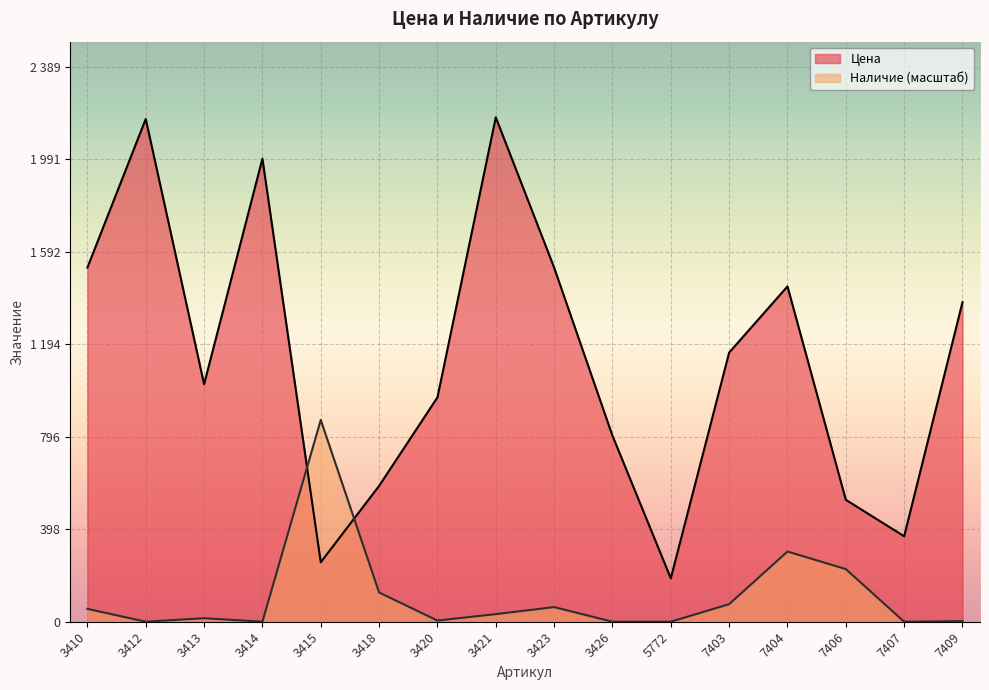

True or false: Цена has a value of 256.0 at 3415.

True